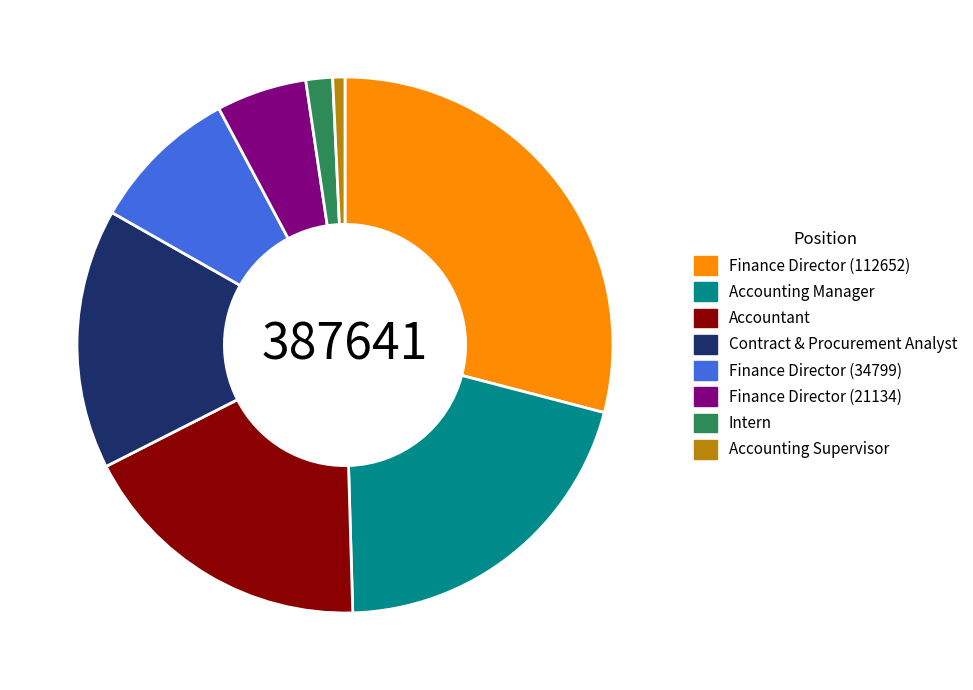

True or false: Finance Director (112652) accounts for 29% of the total.

True